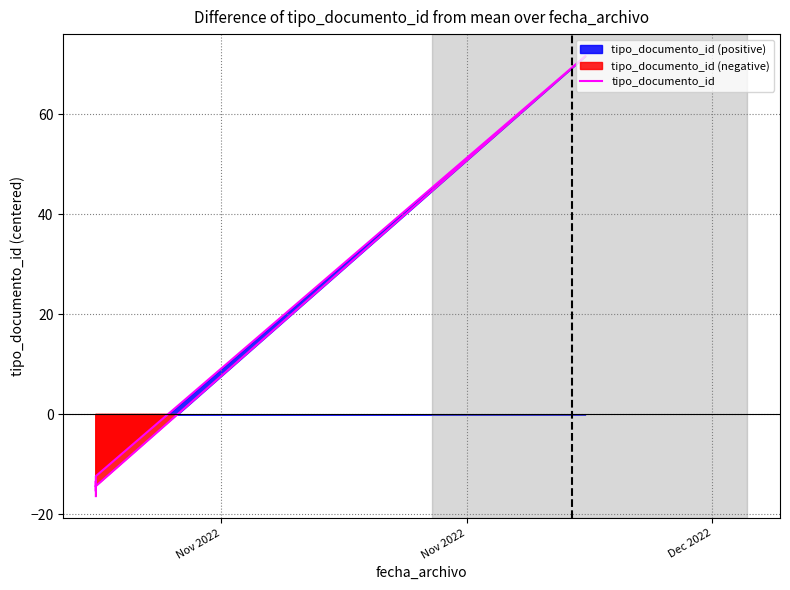

How many lines are shown in the chart?

1